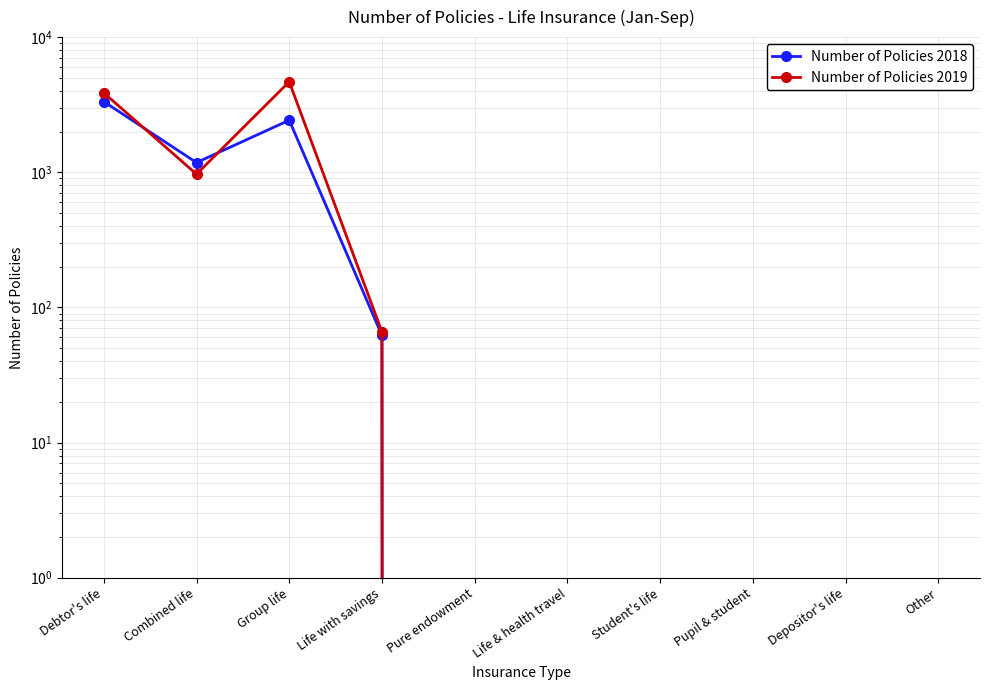

Rank the categories by Number of Policies 2018 value from highest to lowest.

Debtor's life, Group life, Combined life, Life with savings, Pure endowment, Life & health travel, Student's life, Pupil & student, Depositor's life, Other